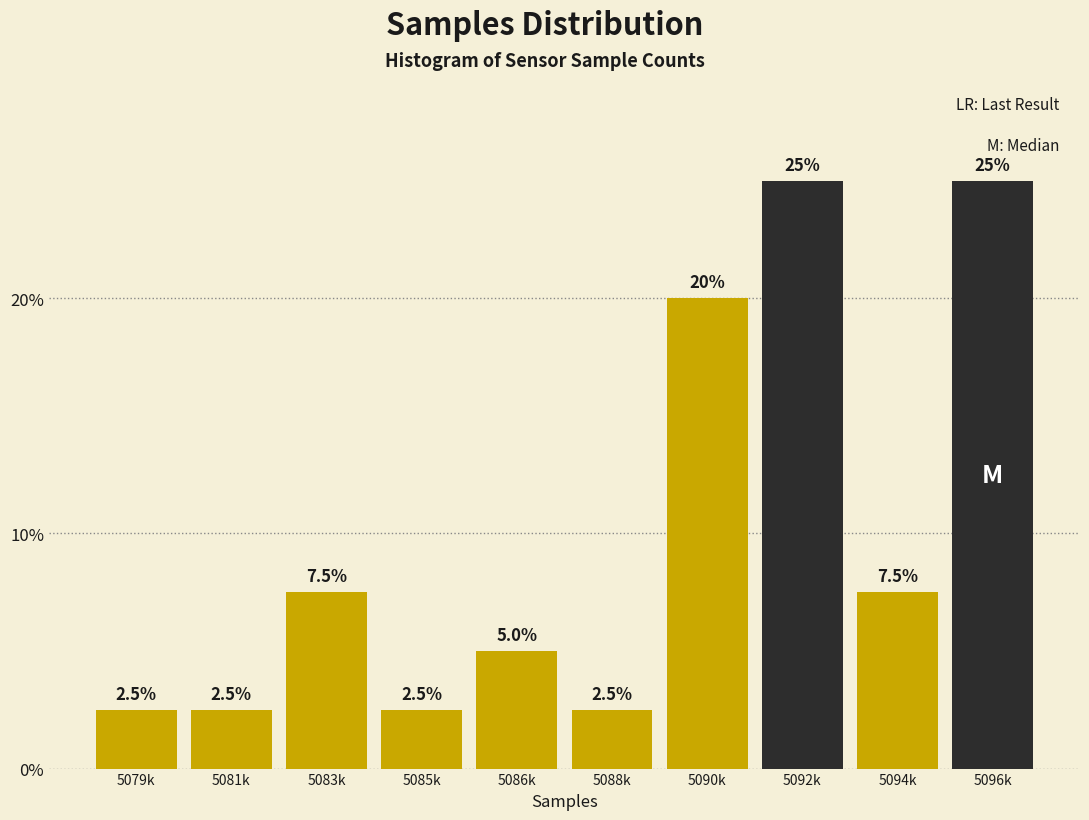

Reading right to left, extract all data points from this chart.

5096k=25.0	5094k=7.5	5092k=25.0	5090k=20.0	5088k=2.5	5086k=5.0	5085k=2.5	5083k=7.5	5081k=2.5	5079k=2.5